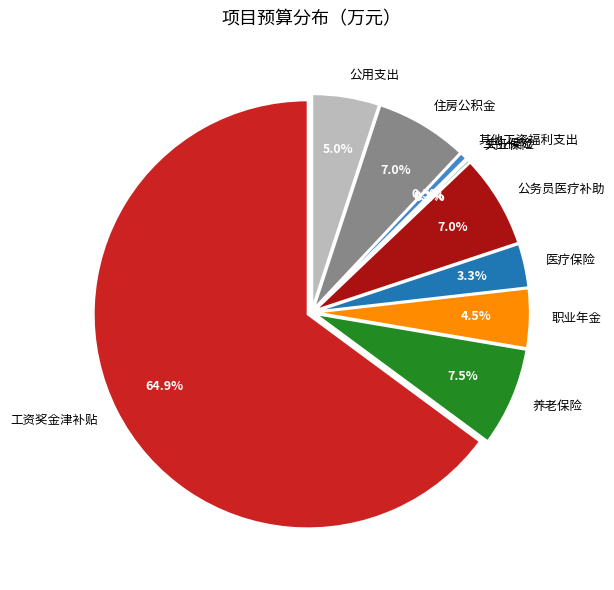

Rank the categories by value from highest to lowest.

工资奖金津补贴, 养老保险, 公务员医疗补助, 住房公积金, 公用支出, 职业年金, 医疗保险, 其他工资福利支出, 失业保险, 工伤保险